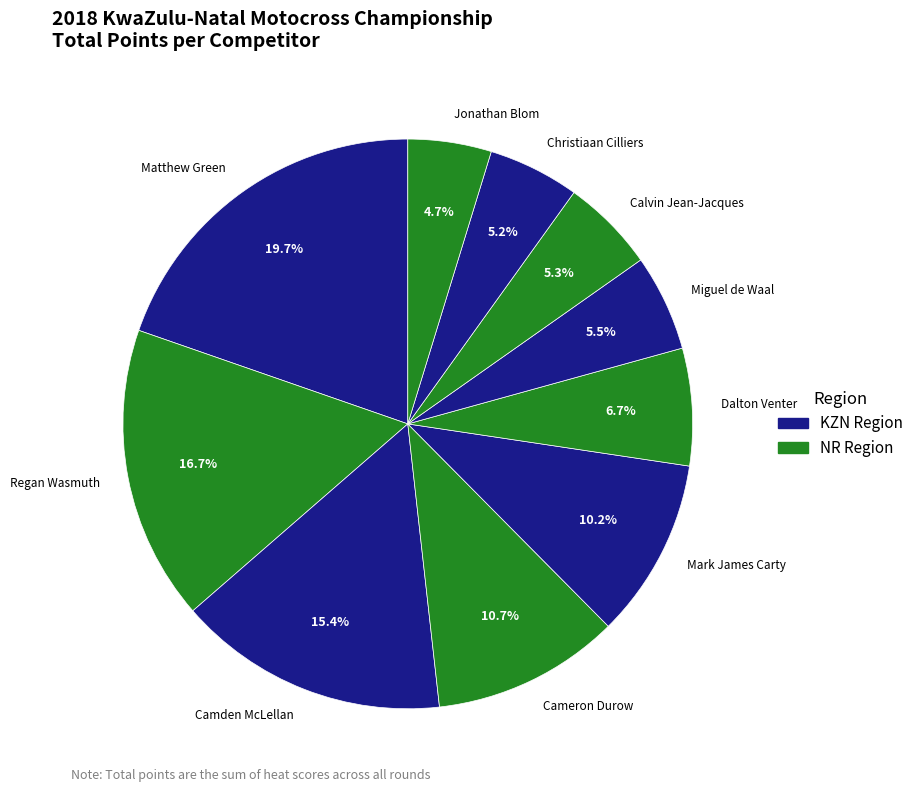

The Miguel de Waal slice represents 1% of the pie. True or false?

False